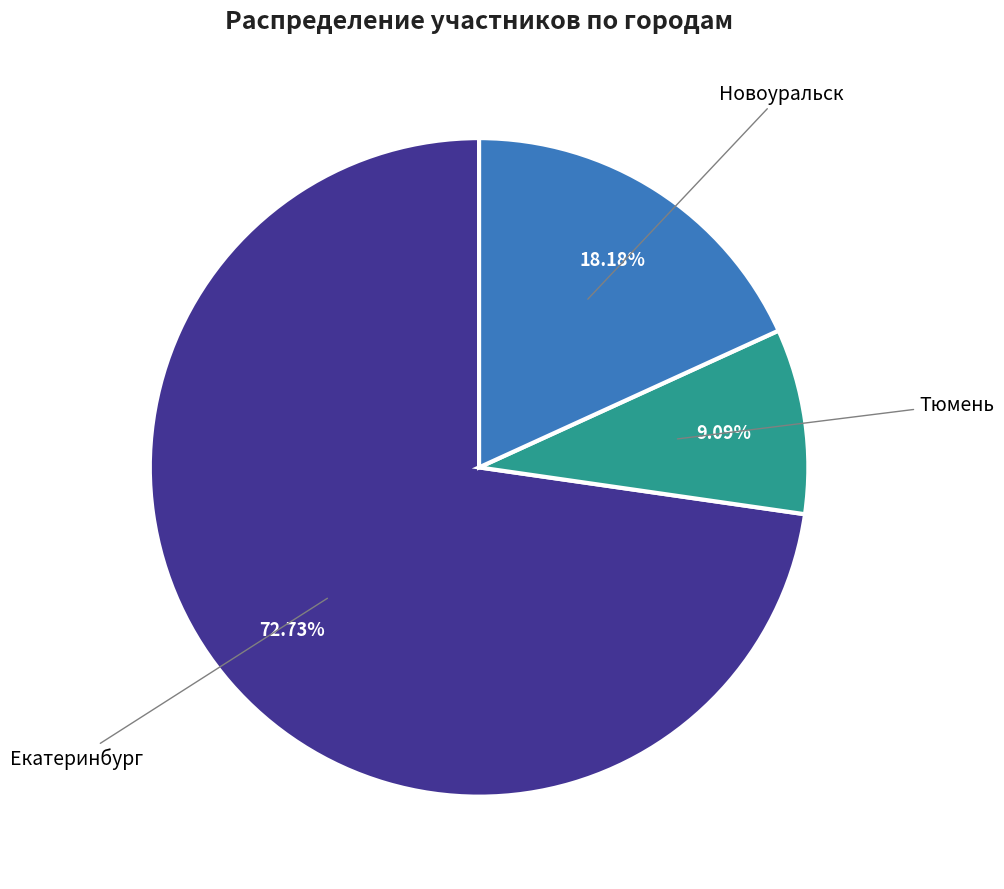

Does any single category account for the majority?

Yes